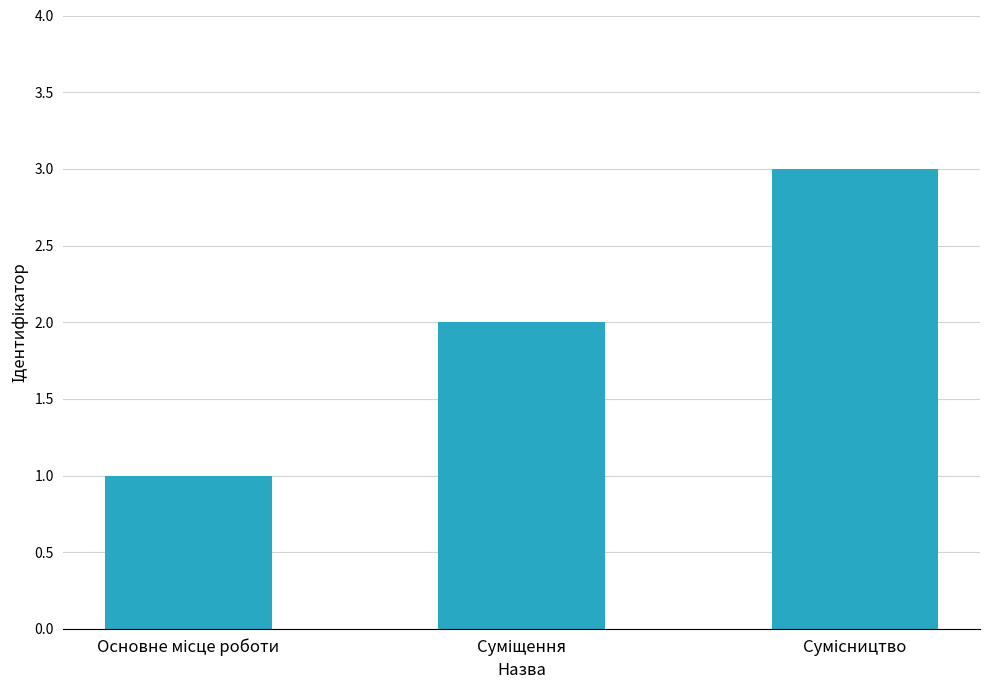

What is the maximum value shown in the chart?

3